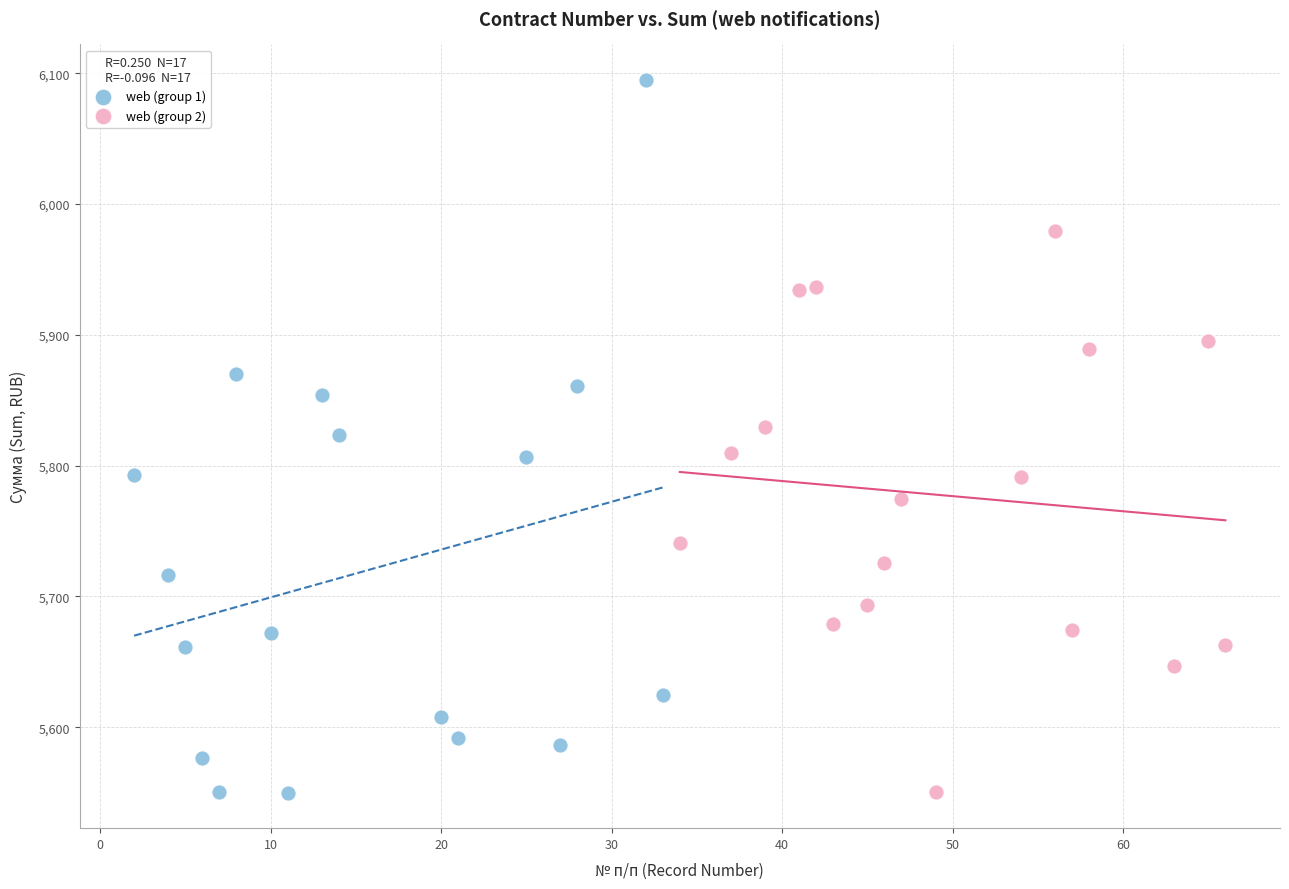

Which series contains the highest Y value?

web (group 1)